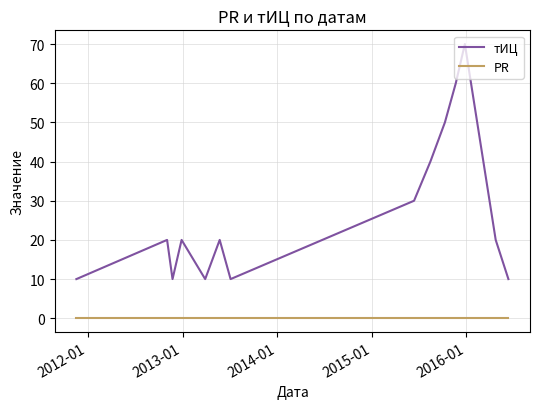

Rank the series by their maximum value, from highest to lowest.

тИЦ, PR